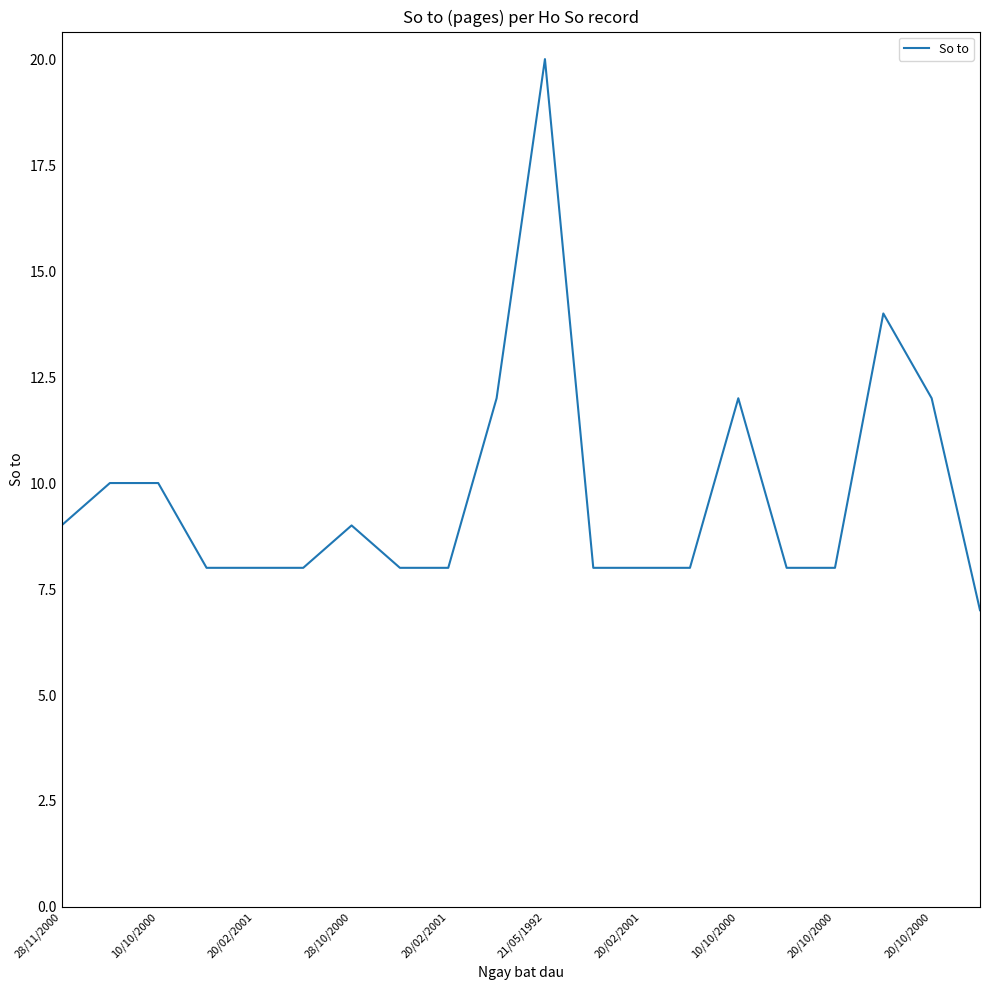

What is the difference between the maximum and minimum values?

13